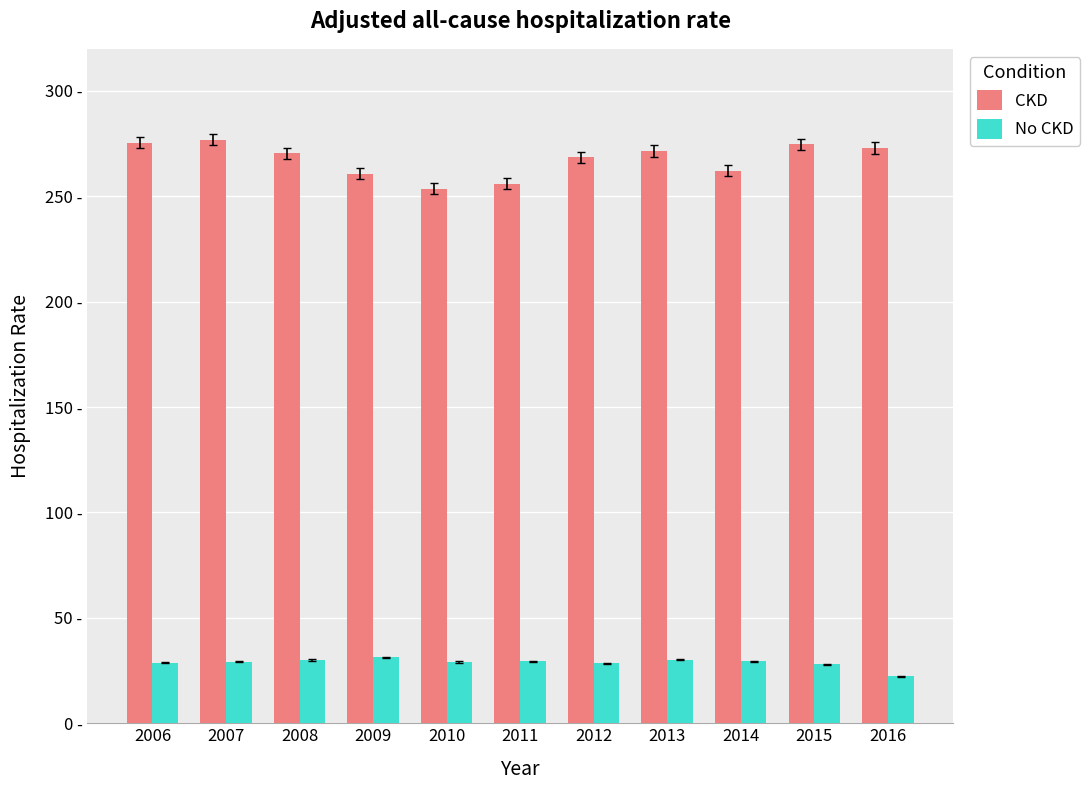

The value of No CKD at 2014 is 29.3. True or false?

True